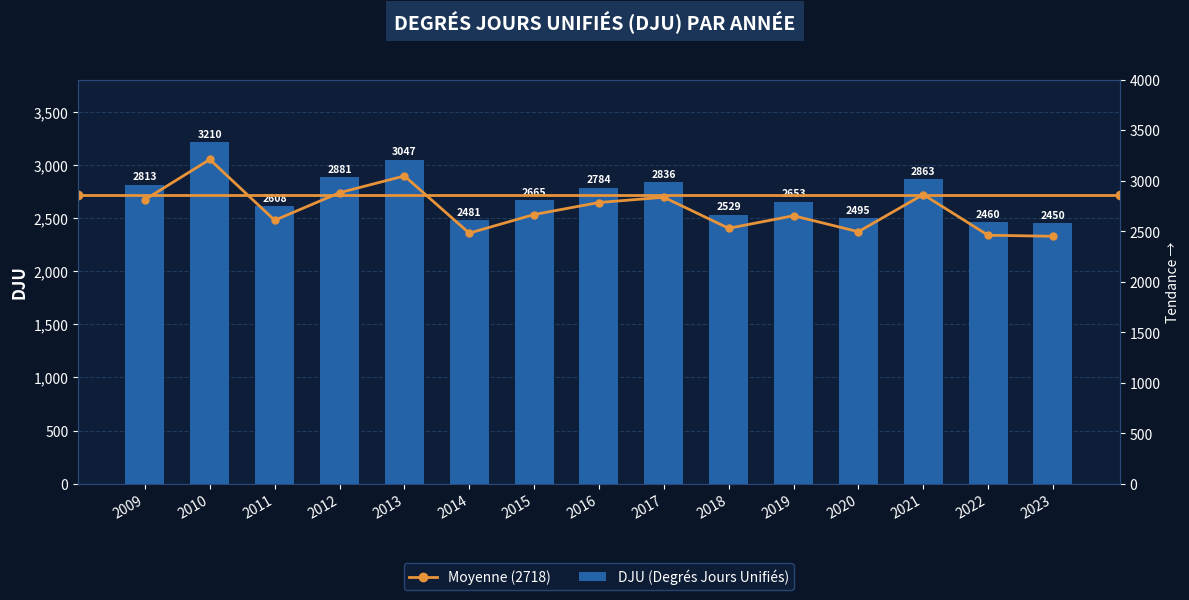

Count the number of values greater than 2665.

7